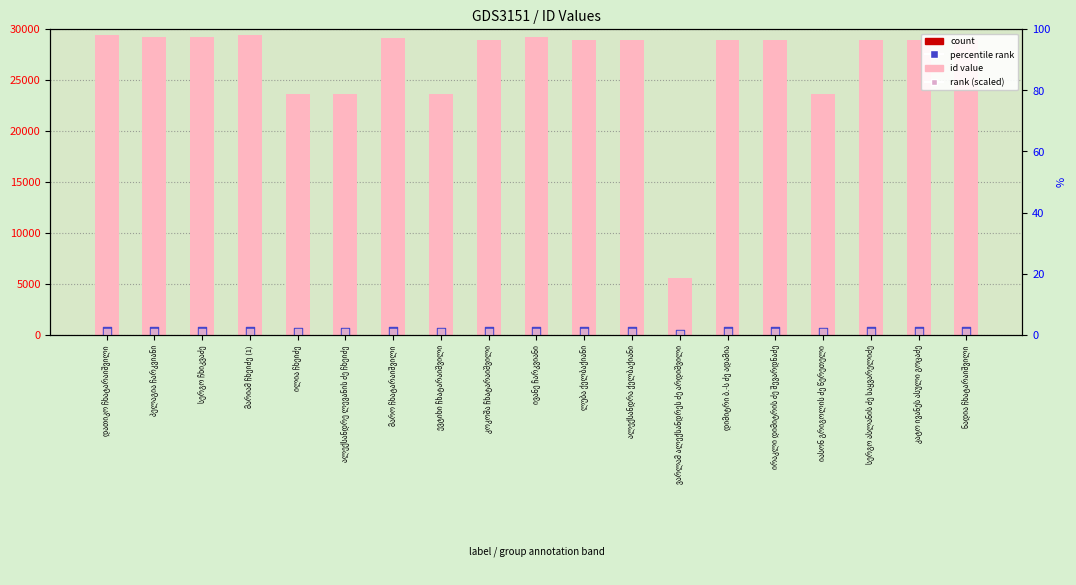

At which category is the sum across all series the highest?

დათიკო ჩხატარაიშვილი